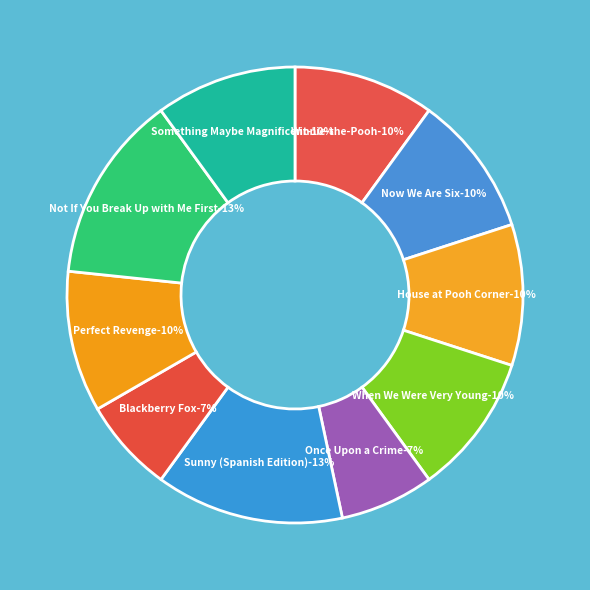

True or false: When We Were Very Young accounts for 10% of the total.

True